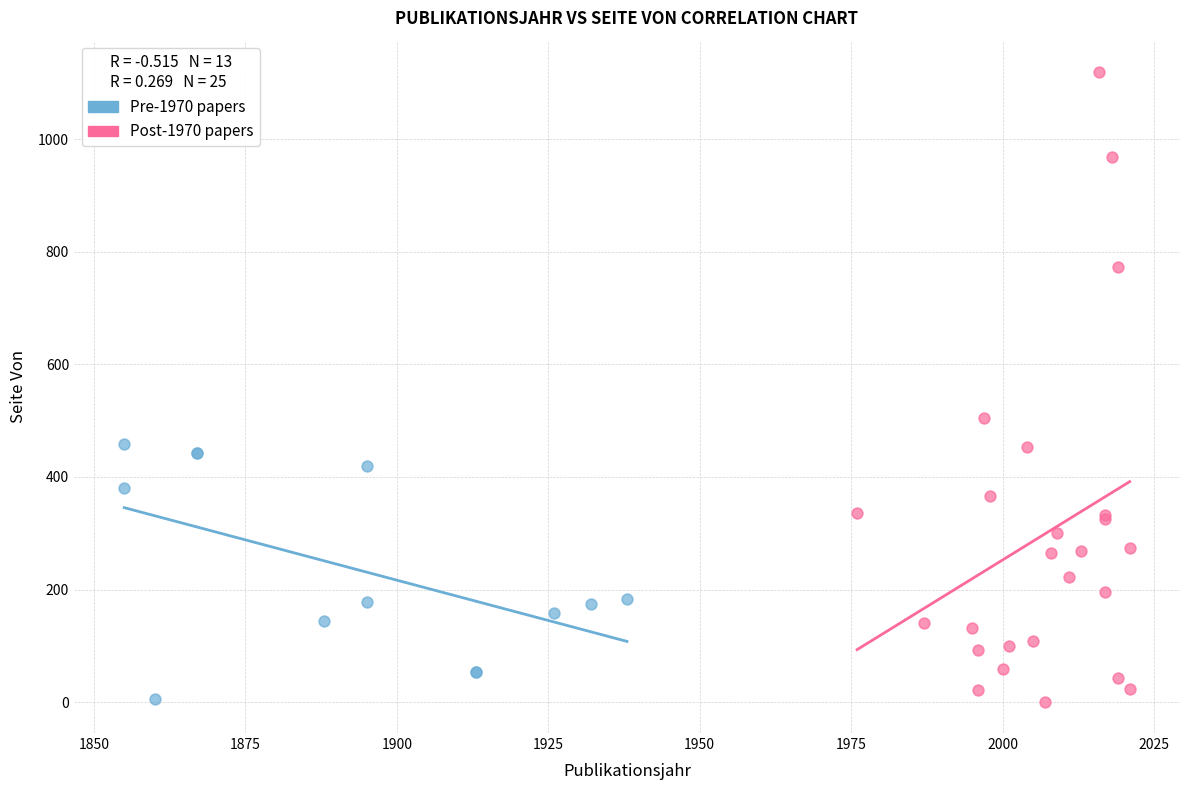

Which series has the widest spread of Y values?

Post-1970 papers